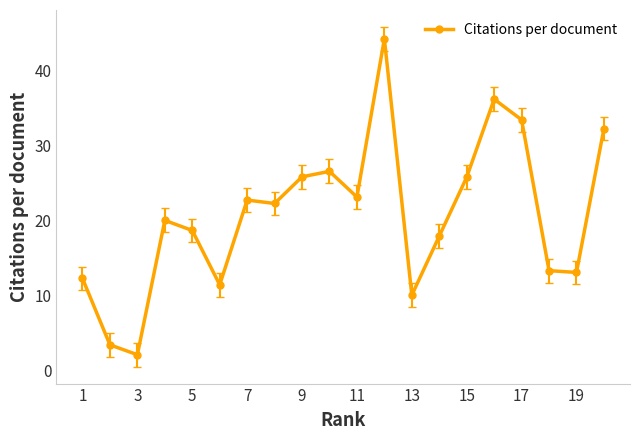

How many categories are shown in the chart?

20